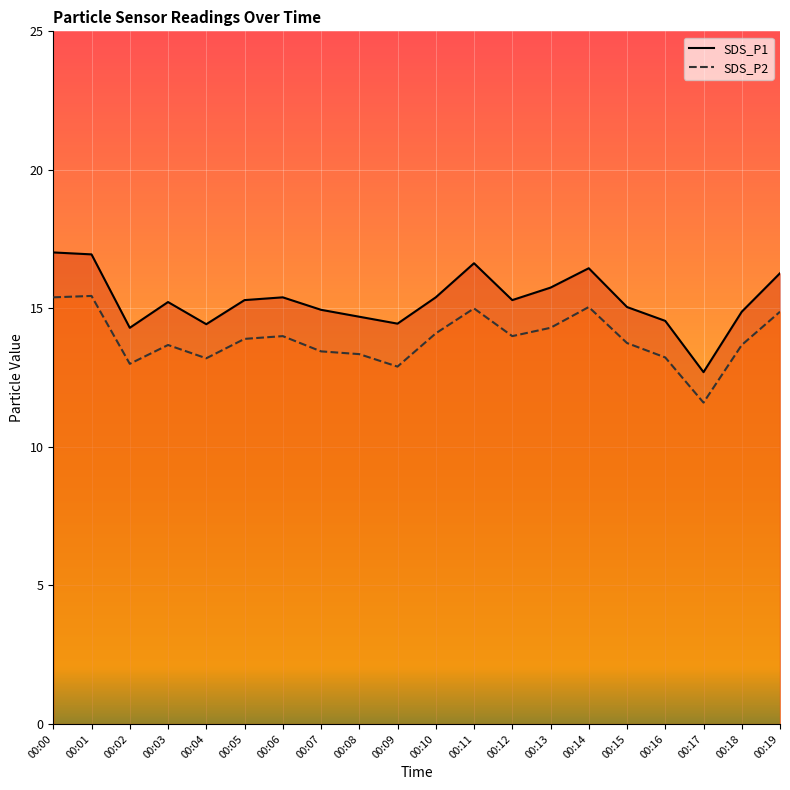

Which has a higher value, 00:18 or 00:06?

00:06